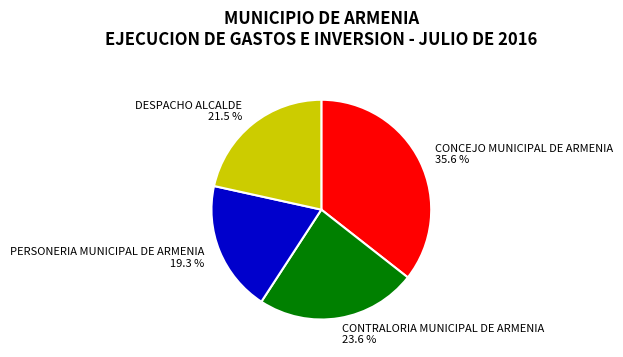

Does PERSONERIA MUNICIPAL DE ARMENIA account for over 50% of the chart?

No